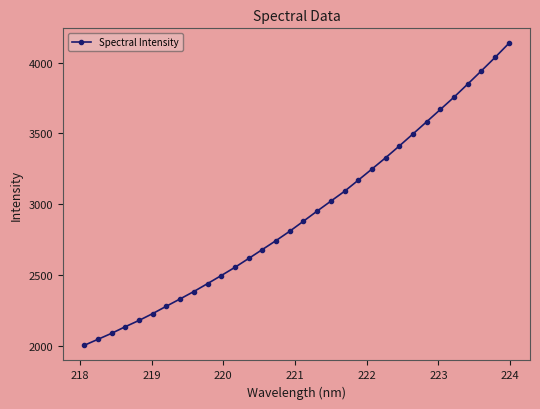

How many values are below 2880?

16